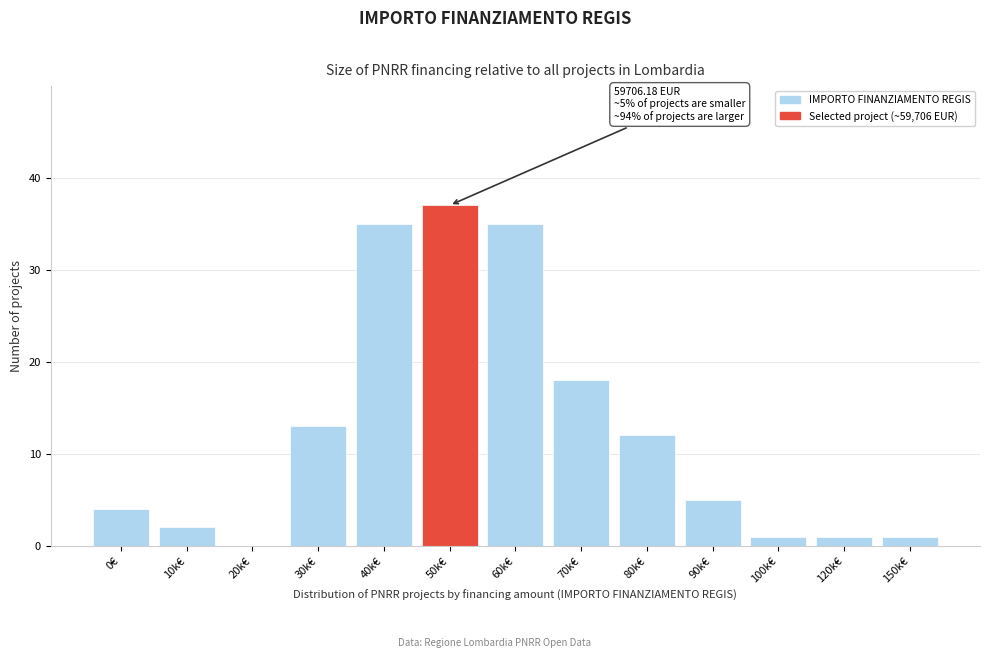

Reading left to right, list all the values displayed in this chart.

0€=4	10k€=2	20k€=0	30k€=13	40k€=35	50k€=37	60k€=35	70k€=18	80k€=12	90k€=5	100k€=1	120k€=1	150k€=1